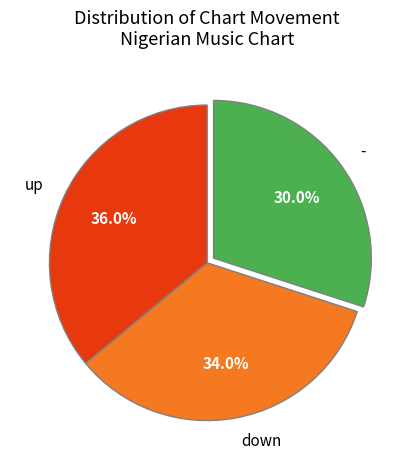

What percentage do - and down together represent?

64.0%